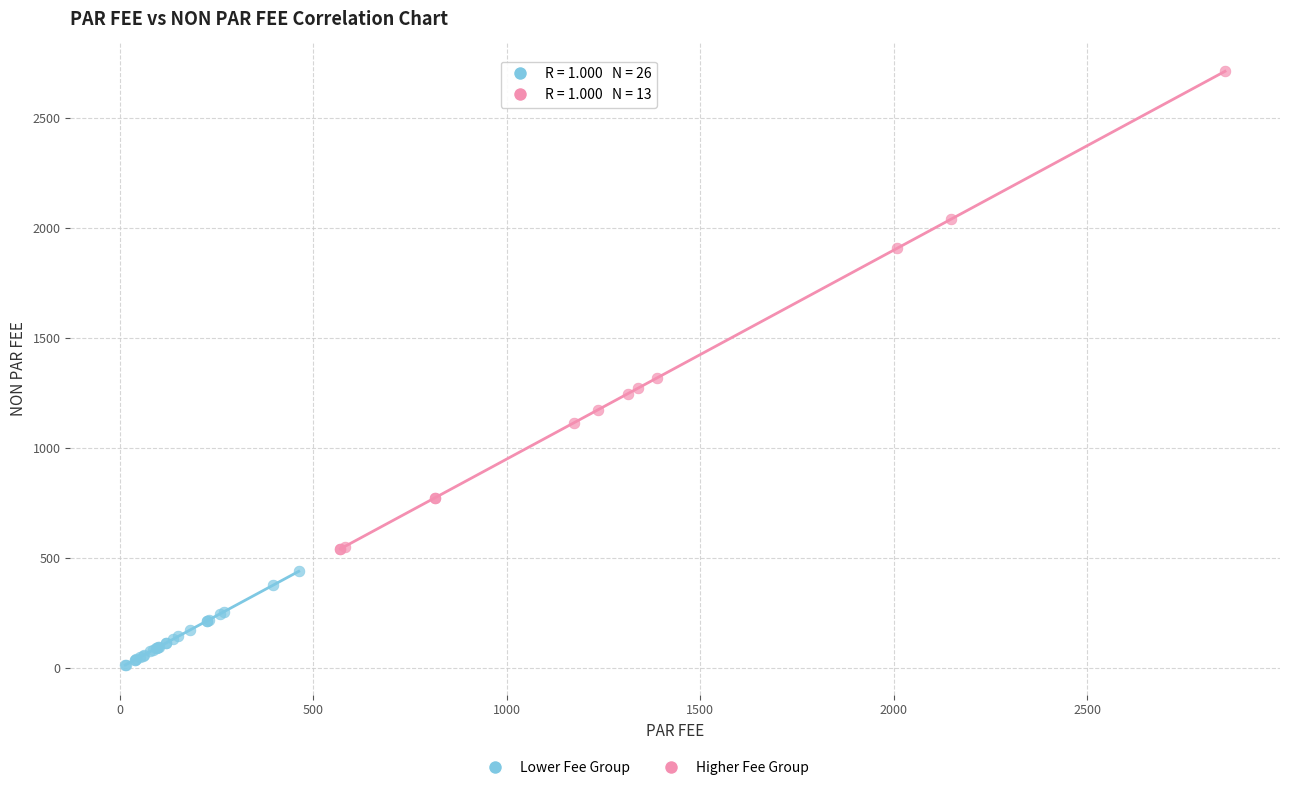

Which series contains the highest Y value?

Higher Fee Group